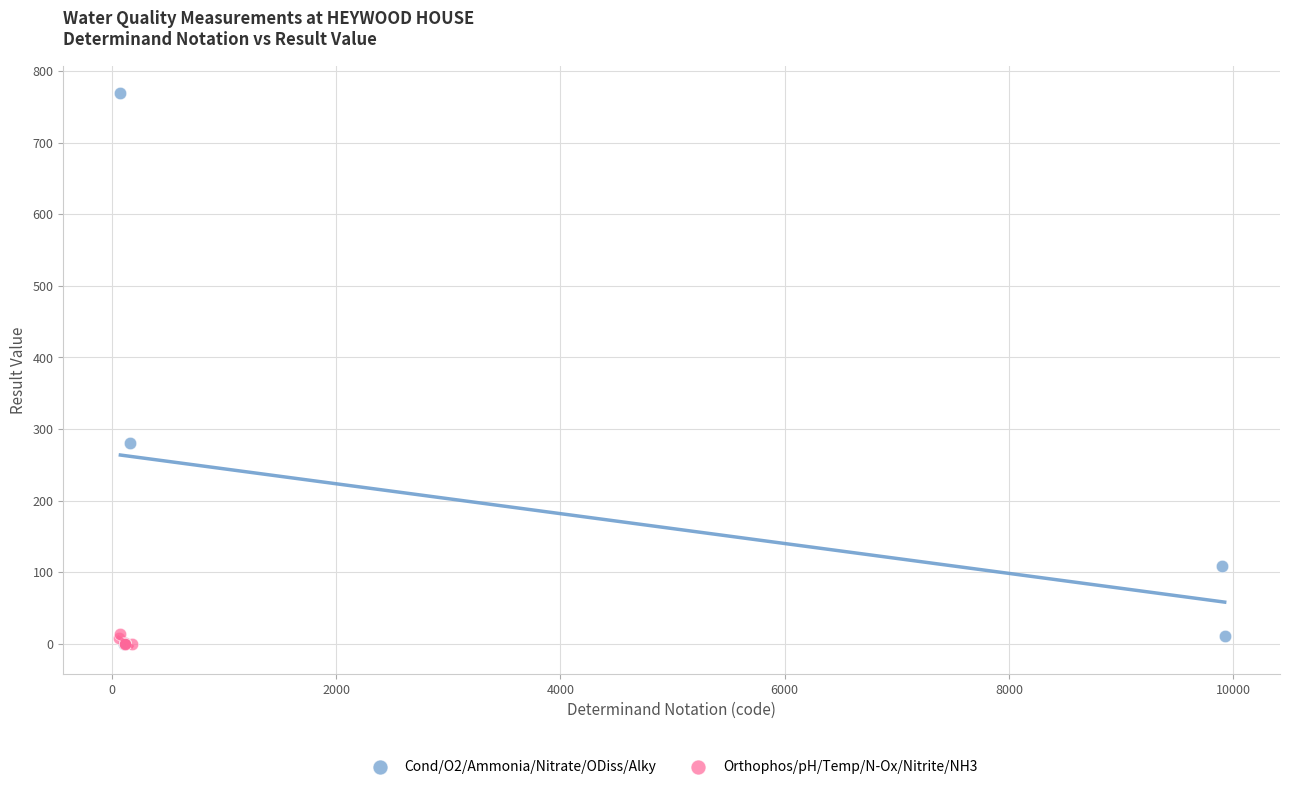

Which series reaches the maximum Y coordinate?

Cond/O2/Ammonia/Nitrate/ODiss/Alky